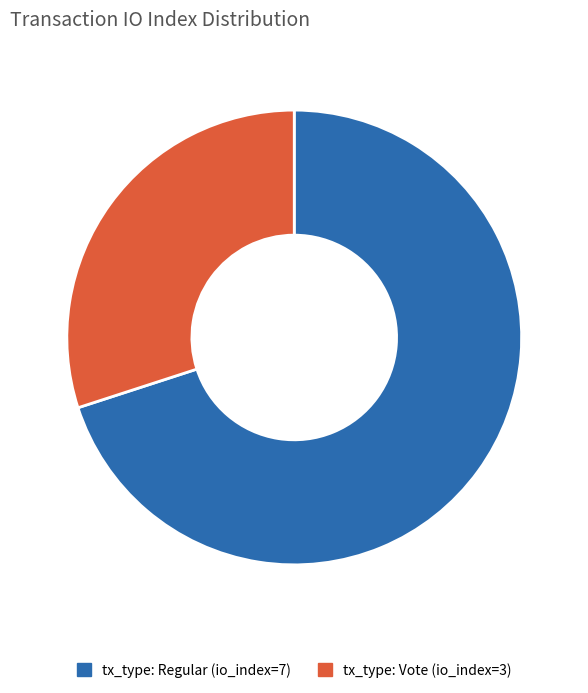

Combined, do tx_type: Vote (io_index=3) and tx_type: Regular (io_index=7) account for over 50%?

Yes